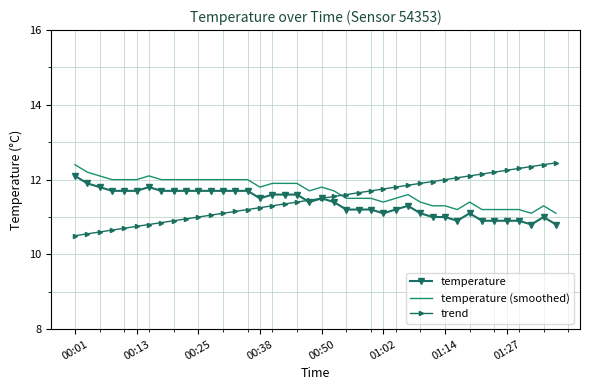

At how many categories does at least one series exceed 11?

40